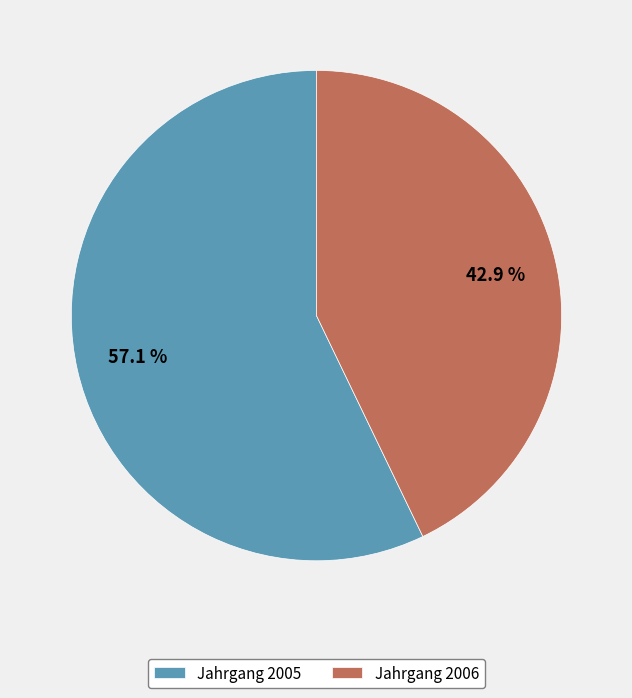

How many segments does this pie chart have?

2